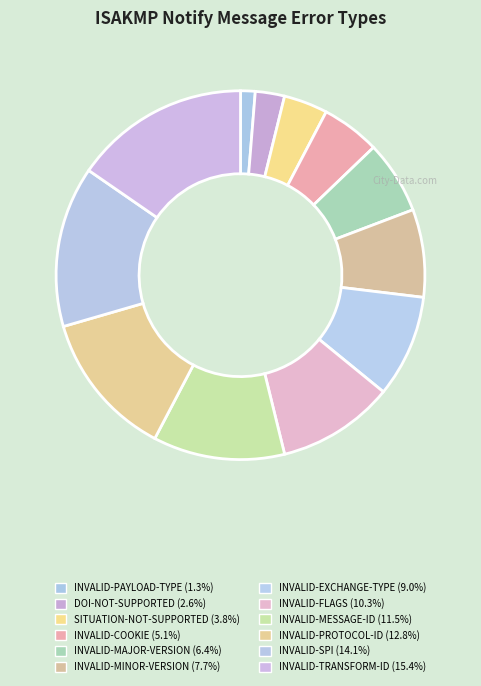

To the nearest percent, what is the difference between the largest and smallest slice percentages?

14%